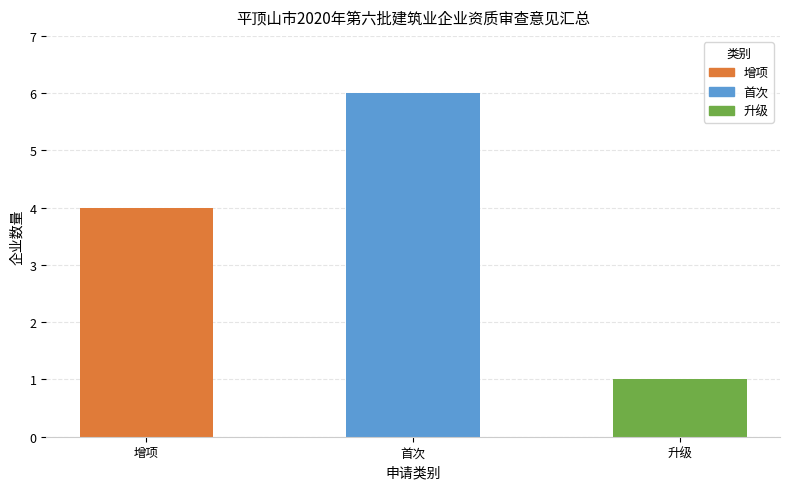

What is the change in value from 0 to 2?

-3